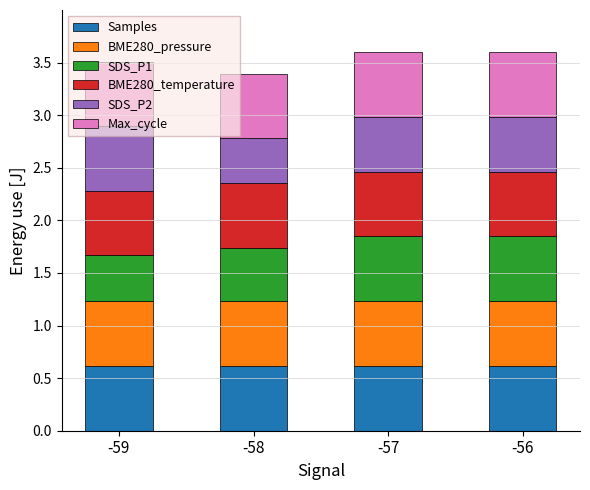

The Samples series shows 0.6 at -56. True or false?

True